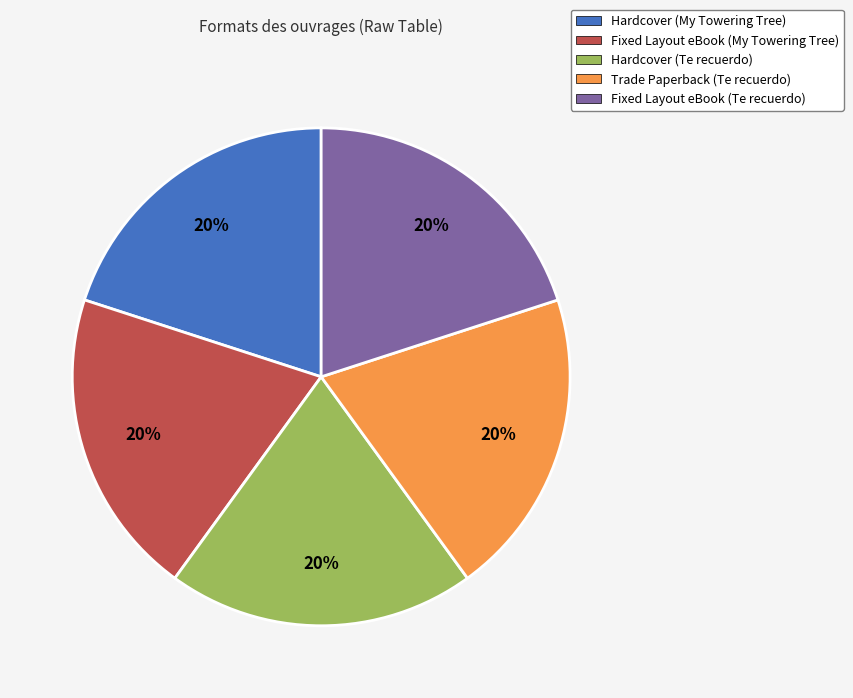

Is there a majority slice in this chart?

No